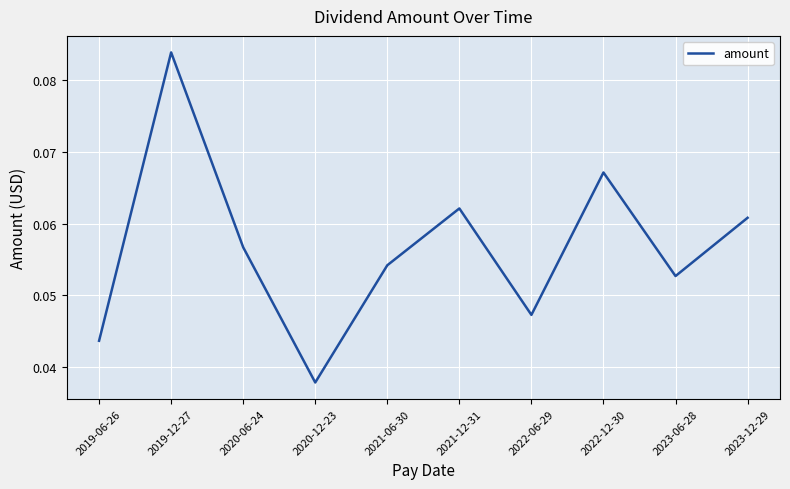

What position from the right is 2021-12-31?

5